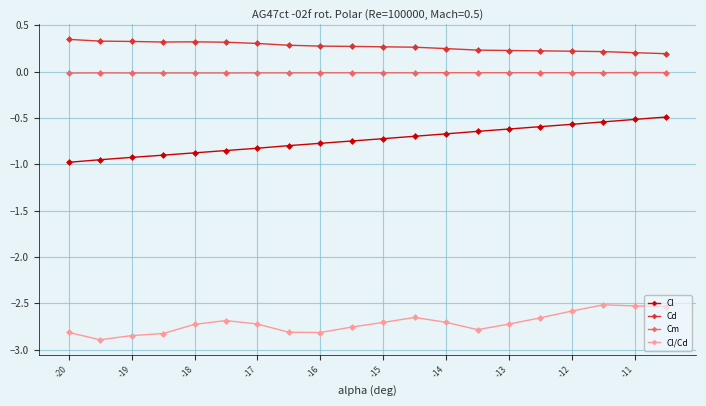

Which series has the widest spread of values?

Cl